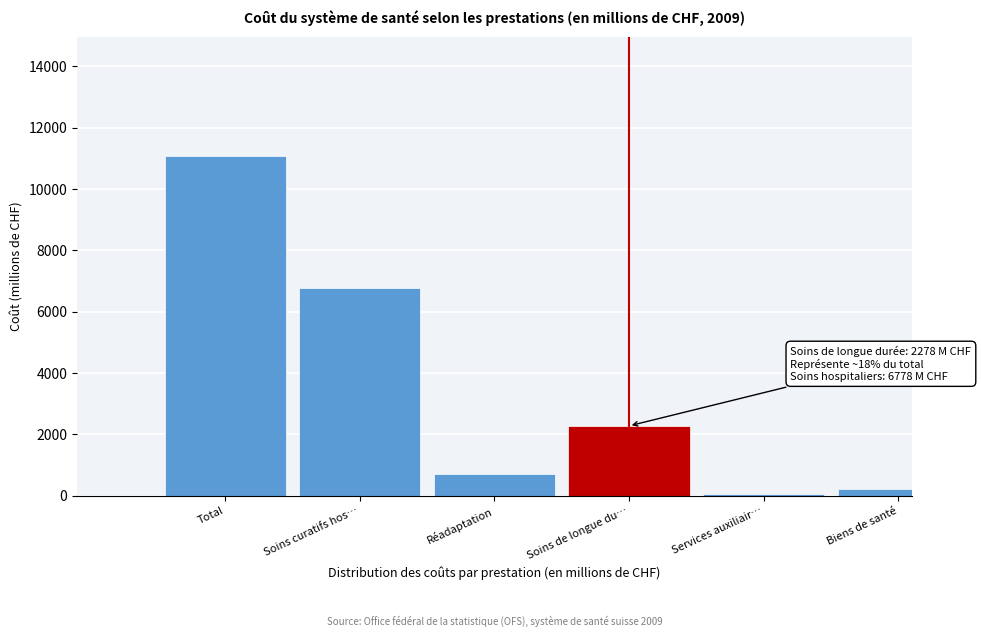

Reading left to right, extract all data points from this chart.

Total=11089.8	Soins curatifs hos…=6777.9	Réadaptation=722.1	Soins de longue du…=2278.0	Services auxiliair…=59.5	Biens de santé=224.7